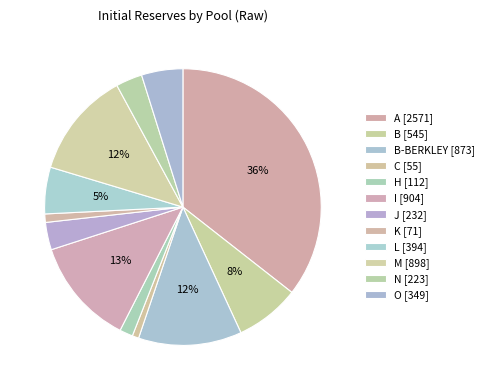

How many slices are in this pie chart?

12